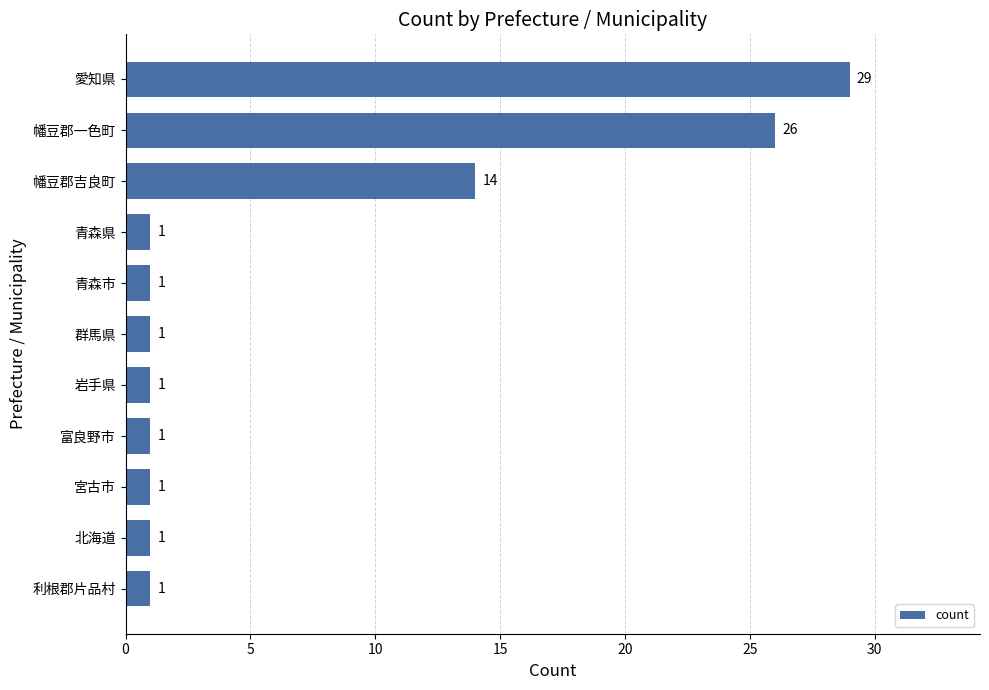

How many values are between 1 and 14?

9